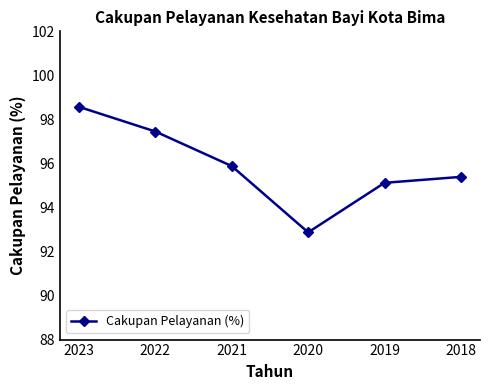

What is the minimum value shown in the chart?

92.9